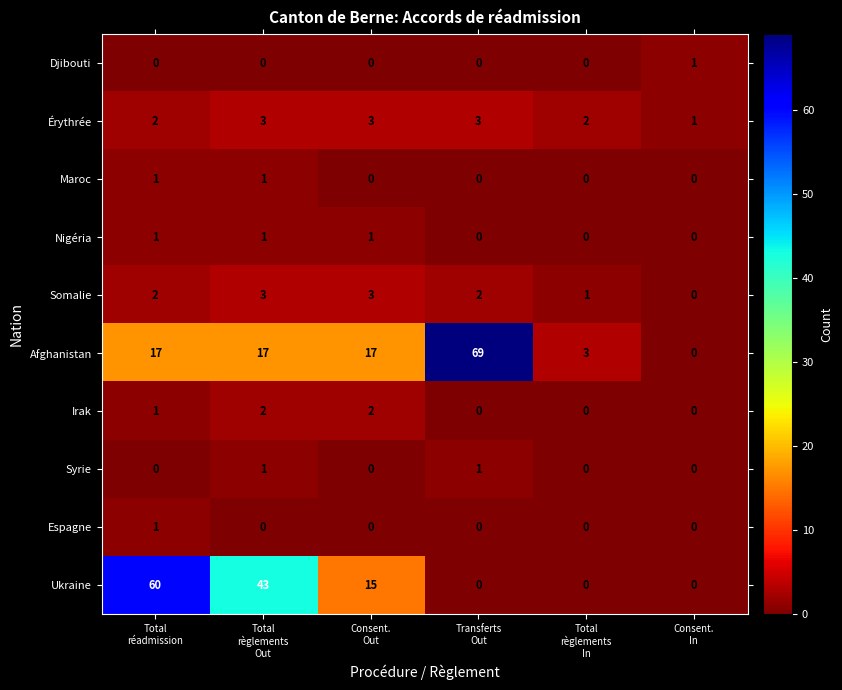

At how many categories does at least one series exceed 32?

3